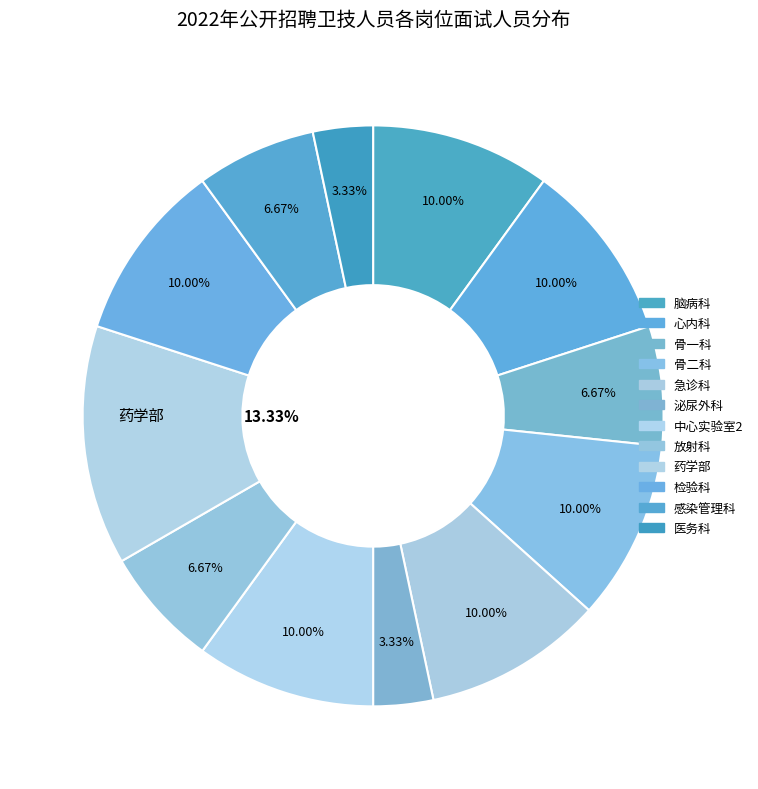

How many slices are in this pie chart?

12